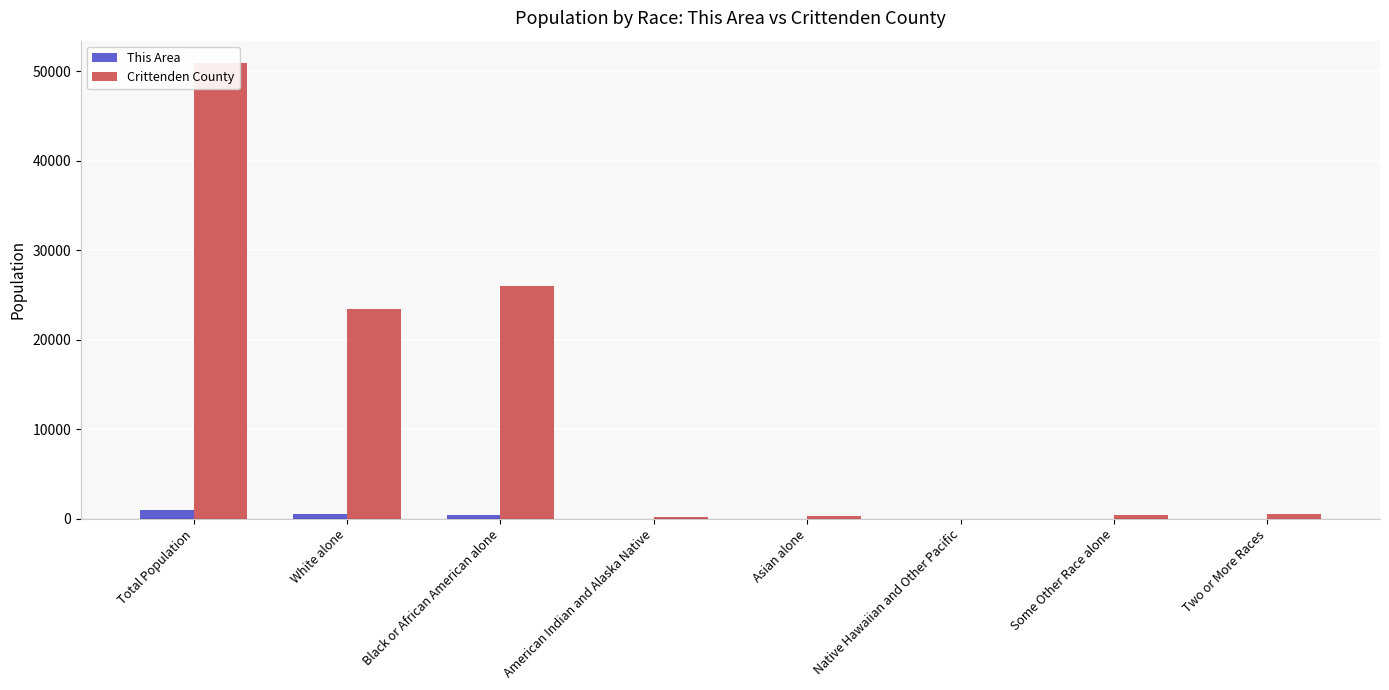

Between Total Population and Black or African American alone, which series saw the biggest shift?

Crittenden County